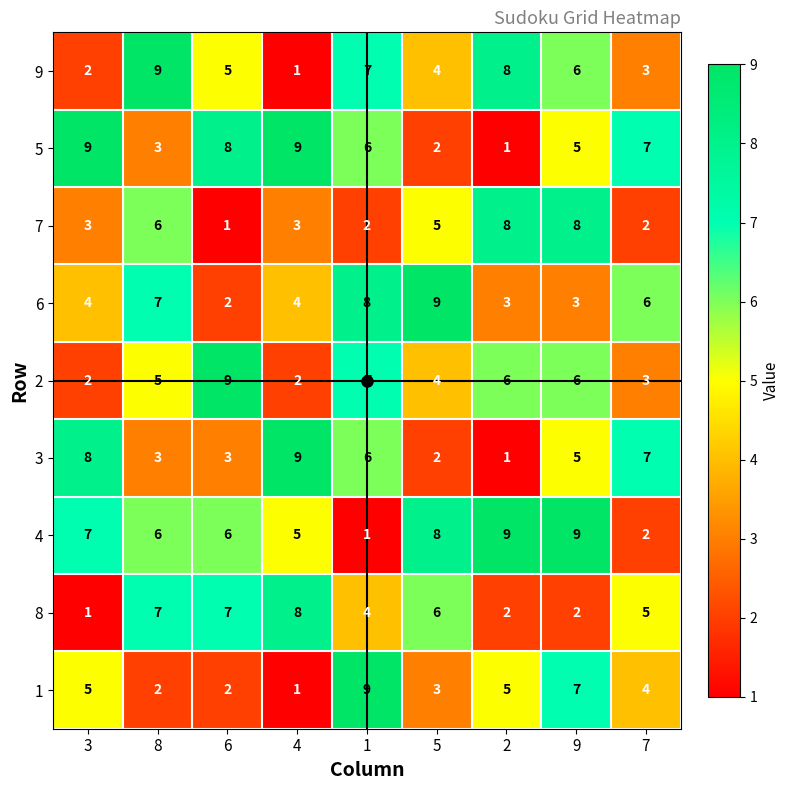

Count the number of categories in the chart.

9